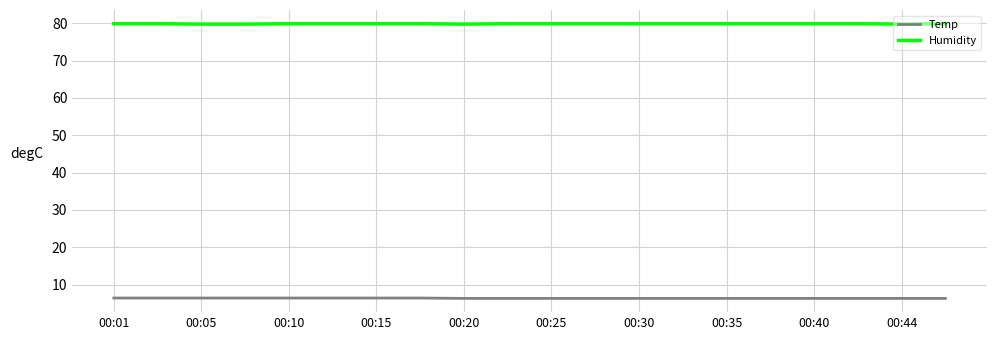

What is the minimum value shown in the chart?

6.3